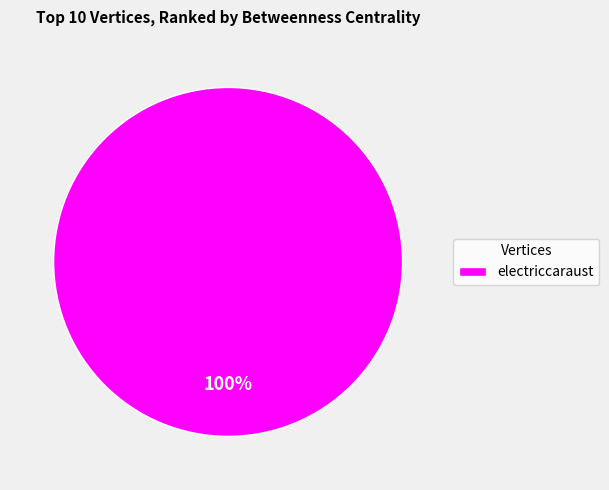

Rank the categories by value from lowest to highest.

electriccaraust